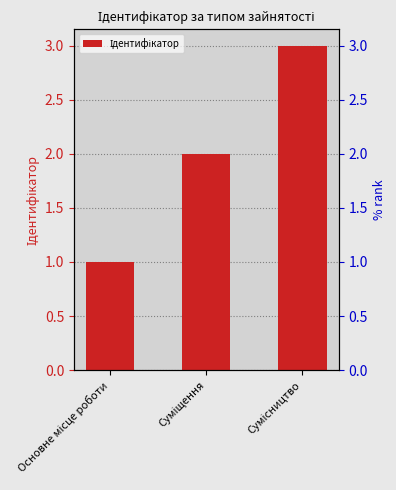

Rank the categories by value from highest to lowest.

Сумісництво, Суміщення, Основне місце роботи